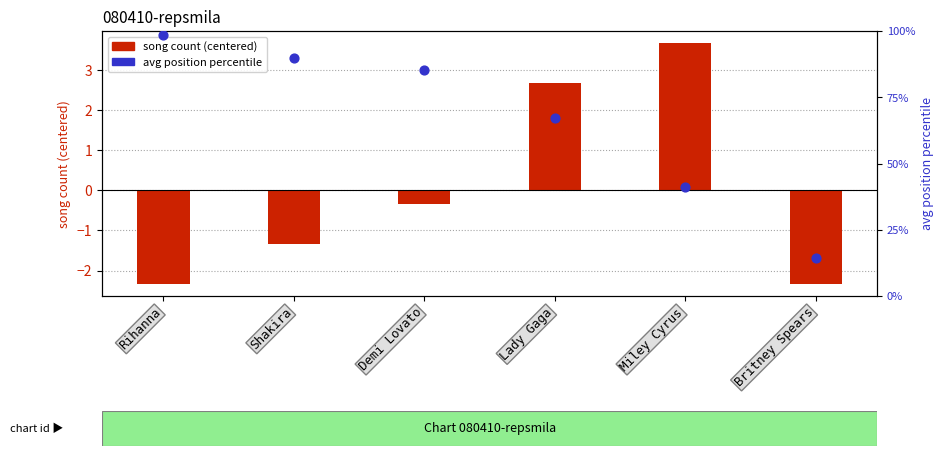

What are all the series names shown in the legend?

song count (centered), avg position percentile